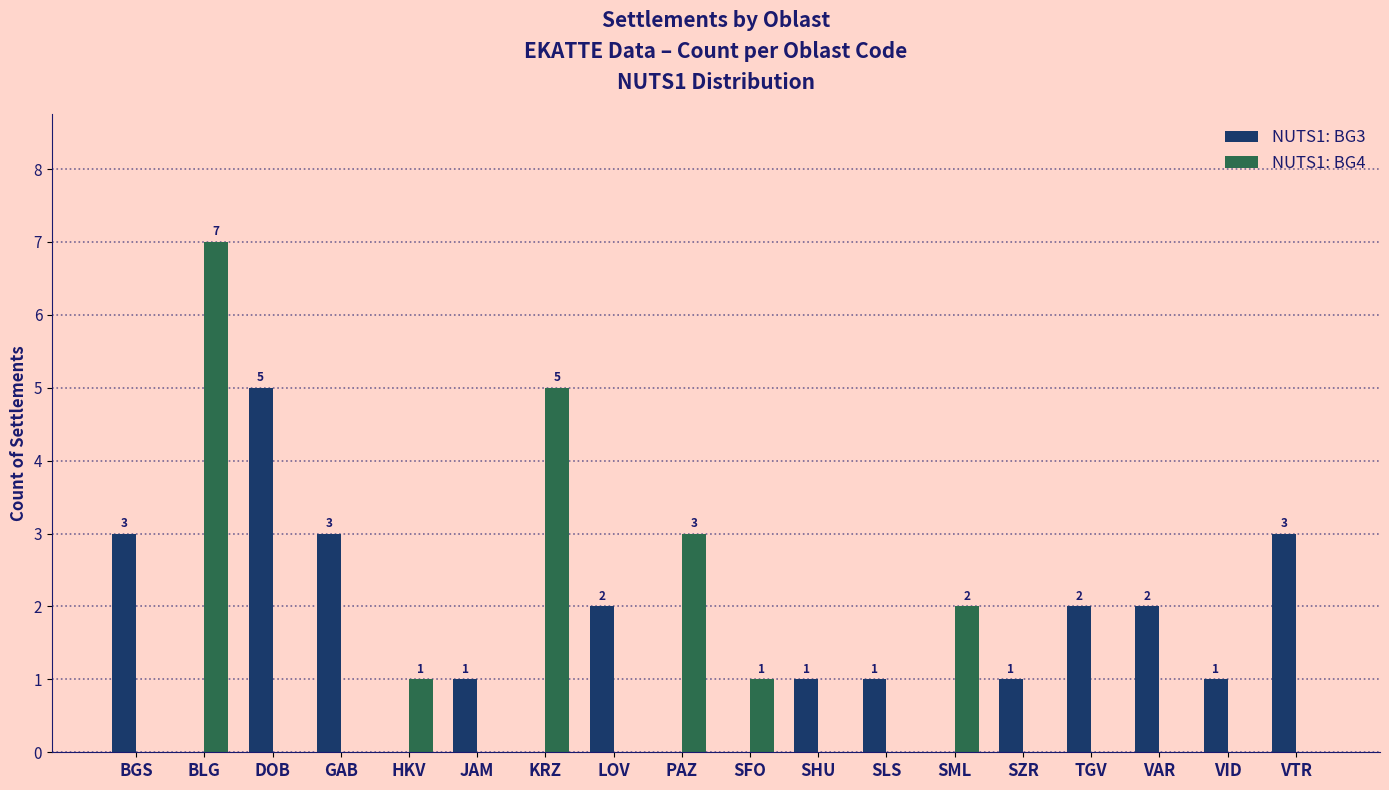

The value of NUTS1: BG4 at KRZ is 1. True or false?

False